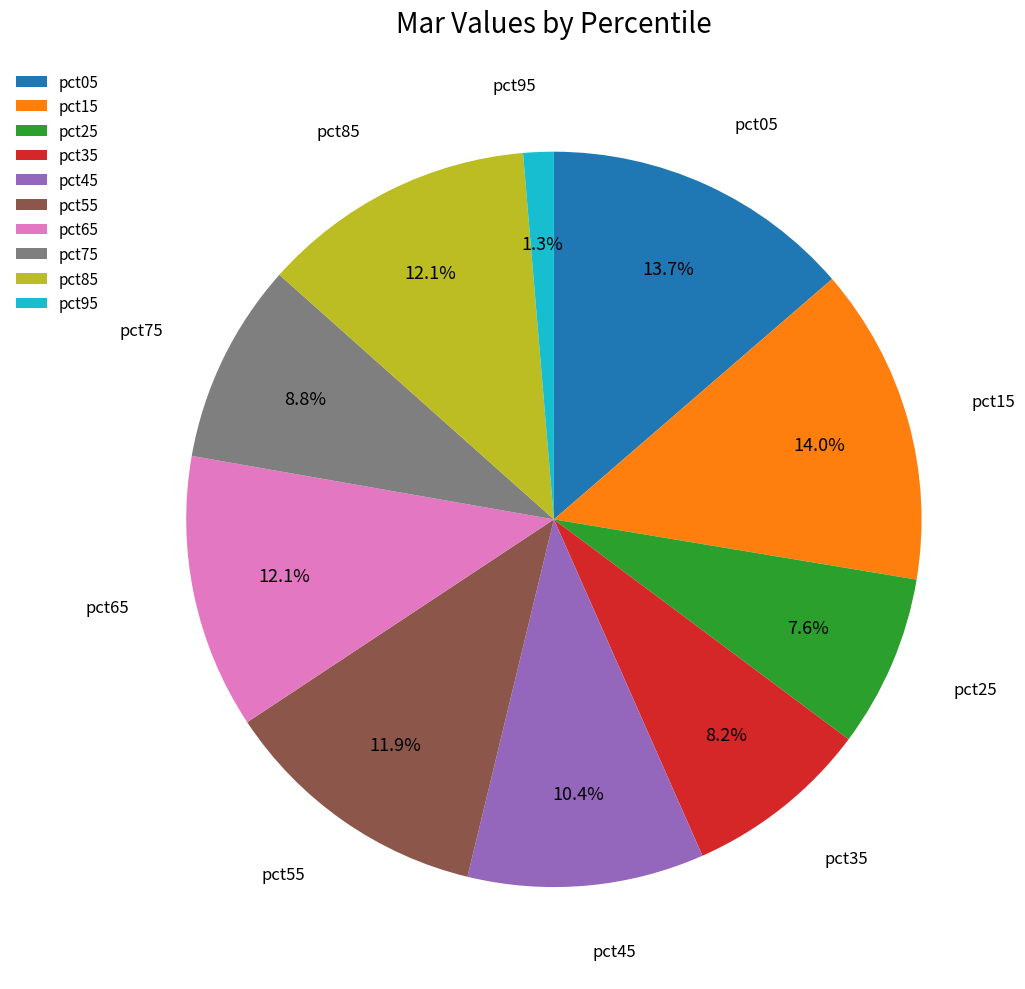

Between pct85 and pct15, which is larger?

pct15